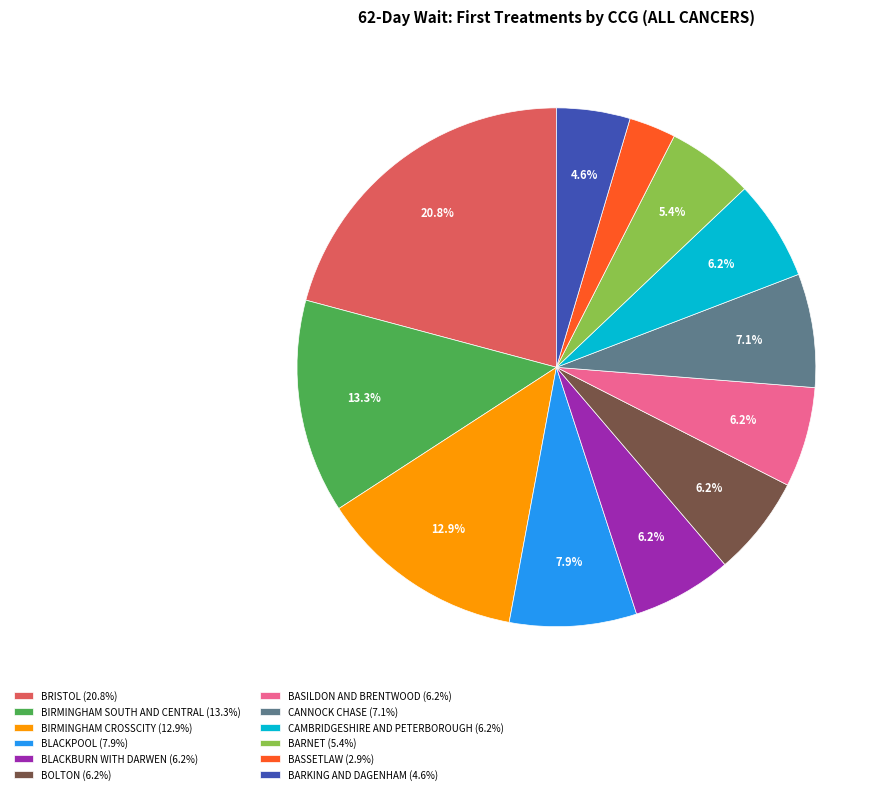

Combined, do BASSETLAW (2.9%) and BARKING AND DAGENHAM (4.6%) account for over 50%?

No